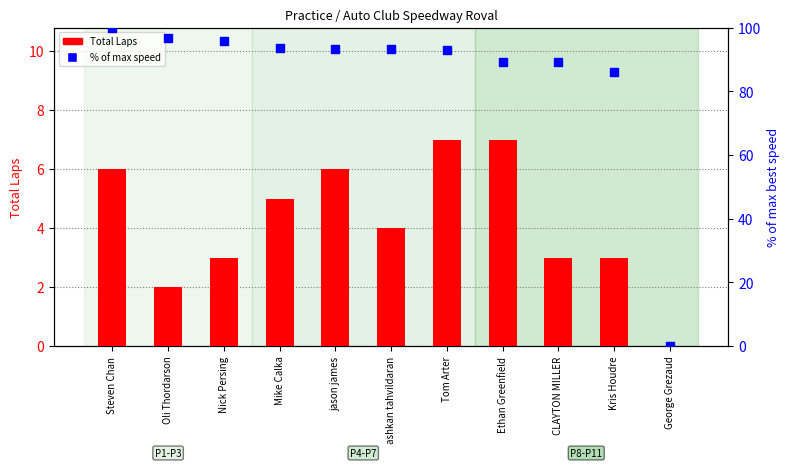

Which series contains the highest Y value?

% of max speed